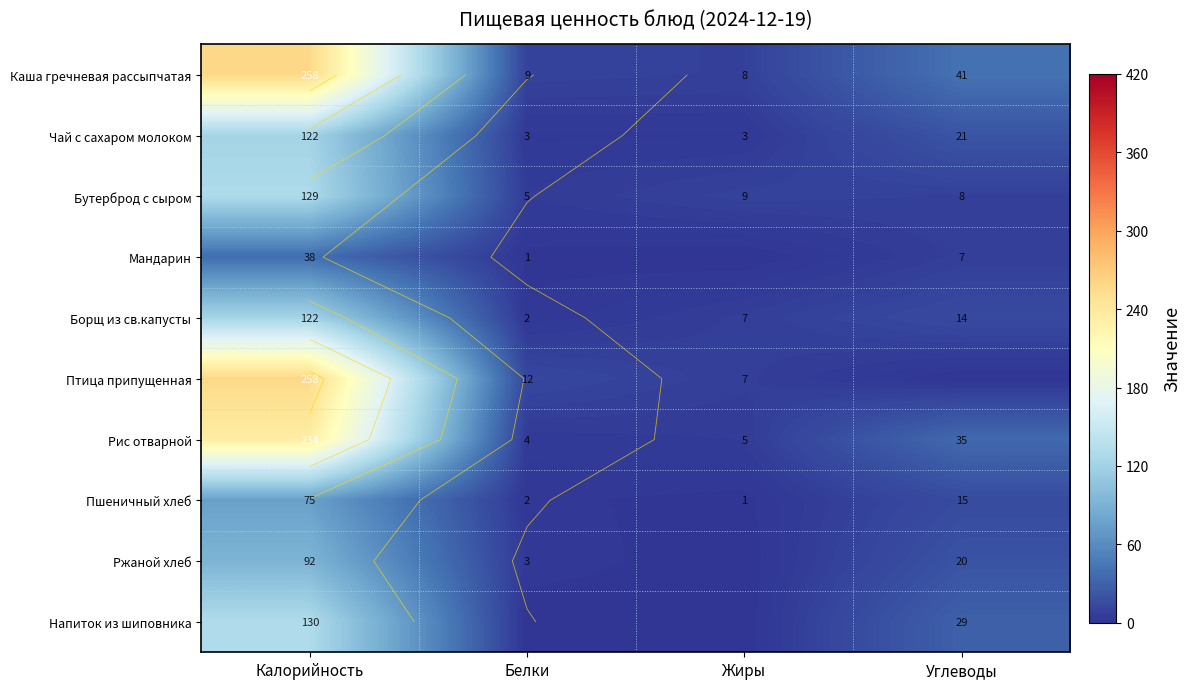

What is the total value across all series at Углеводы?

190